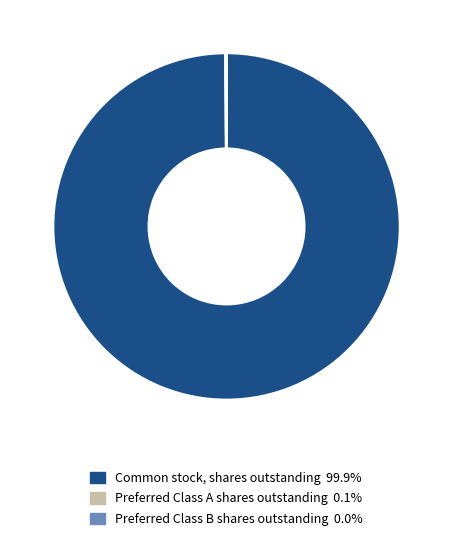

Is there a majority slice in this chart?

Yes